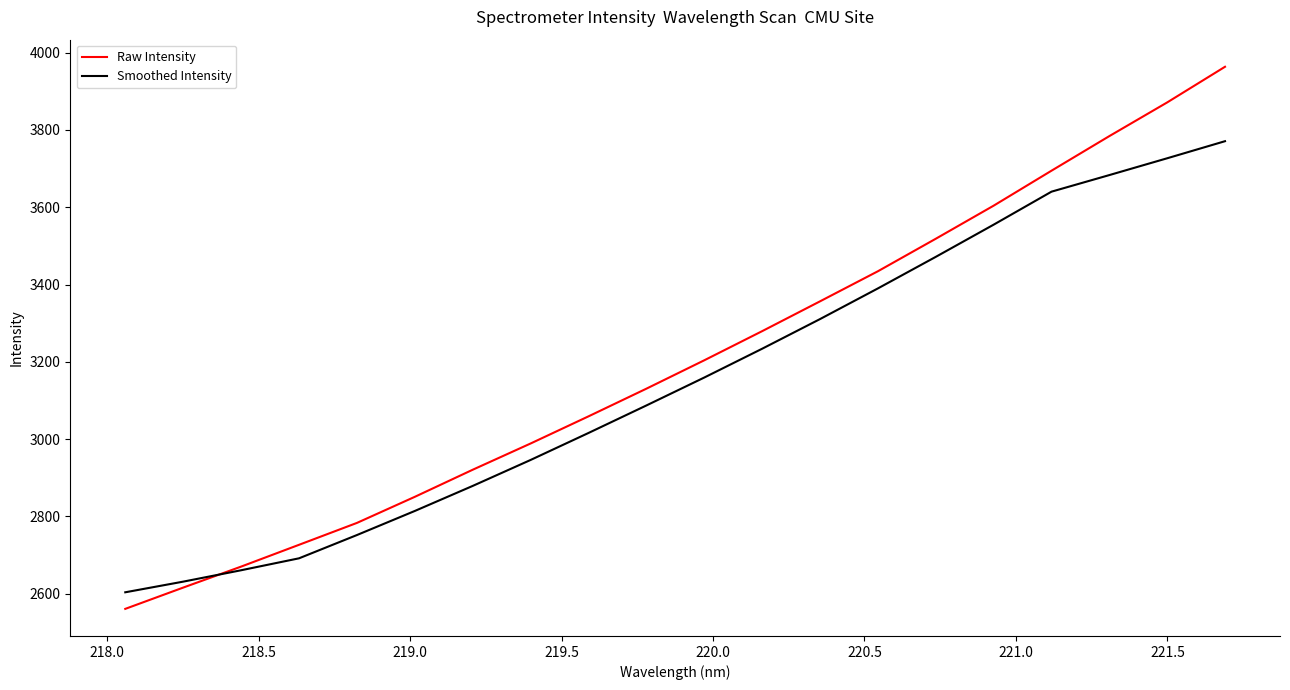

Which series has the widest spread of values?

Raw Intensity